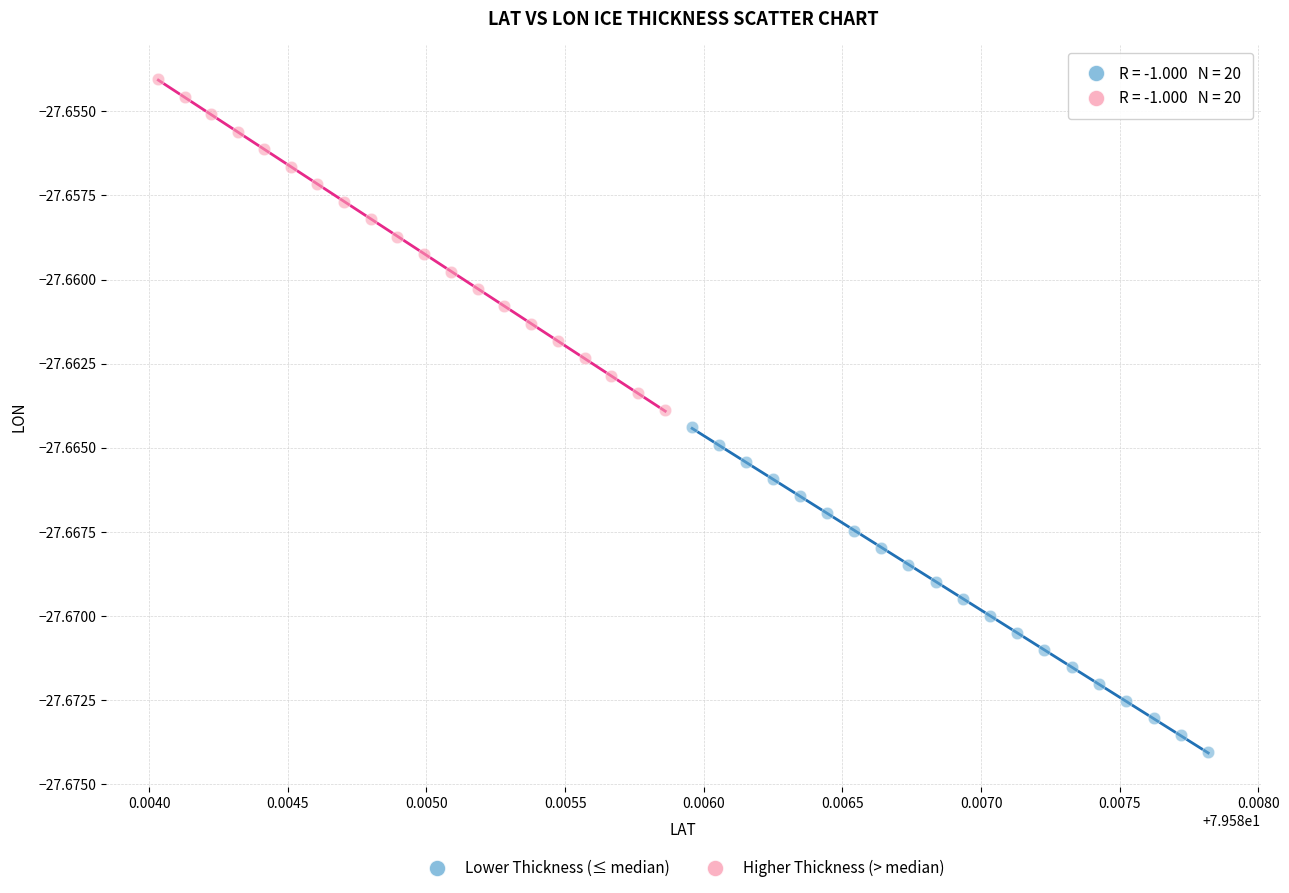

Which series reaches the maximum Y coordinate?

Higher Thickness (> median)